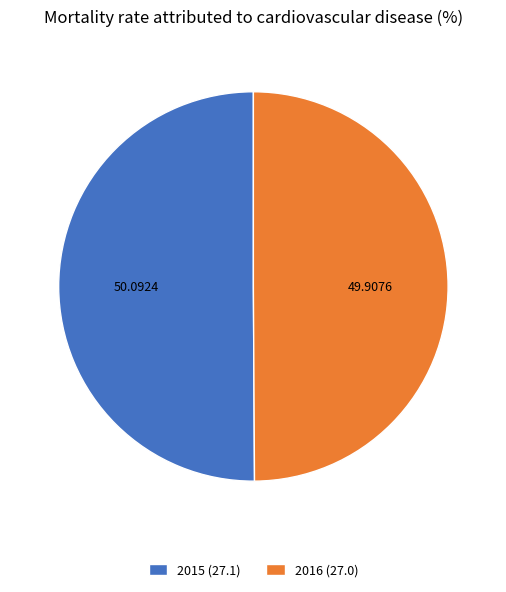

Count the number of slices in the pie.

2